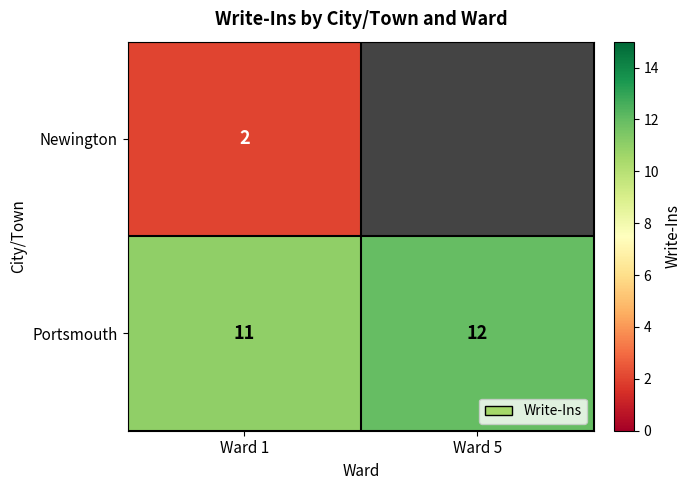

The Portsmouth series shows 12 at Ward 5. True or false?

True